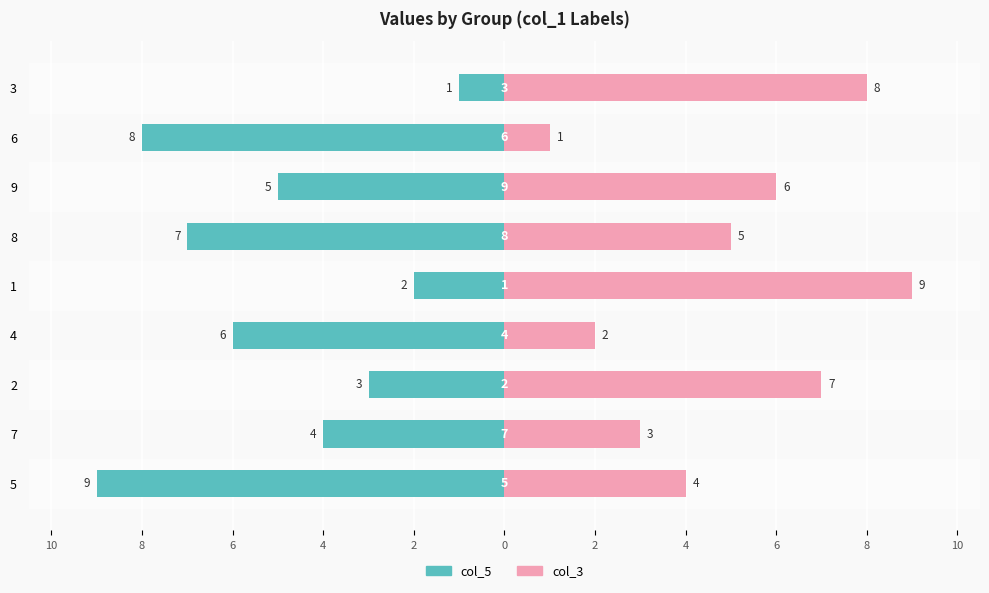

Between 7 and 1, which is larger?

1